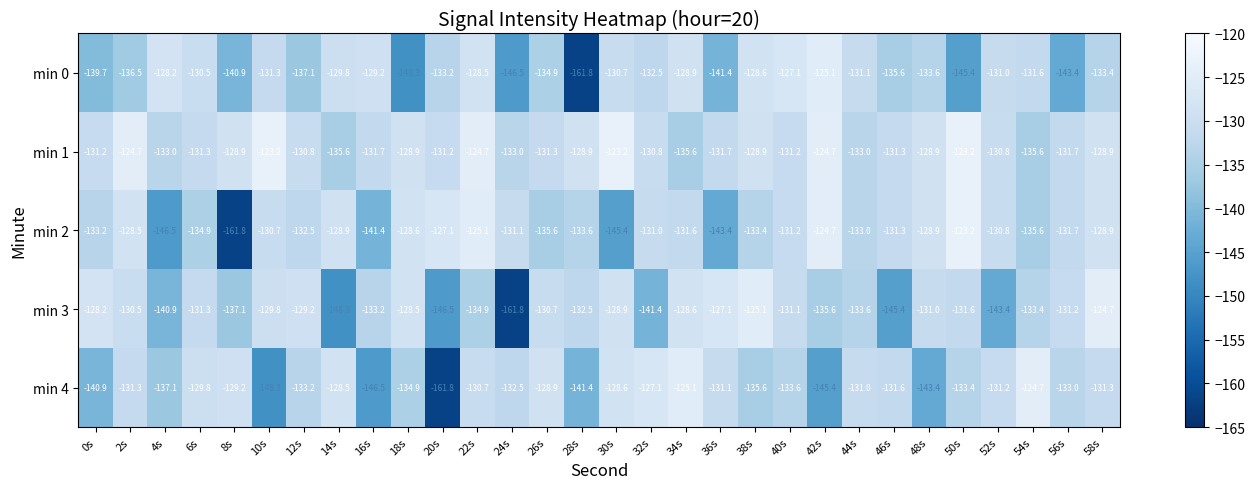

Where does the min 2 series first go above -131?

2s